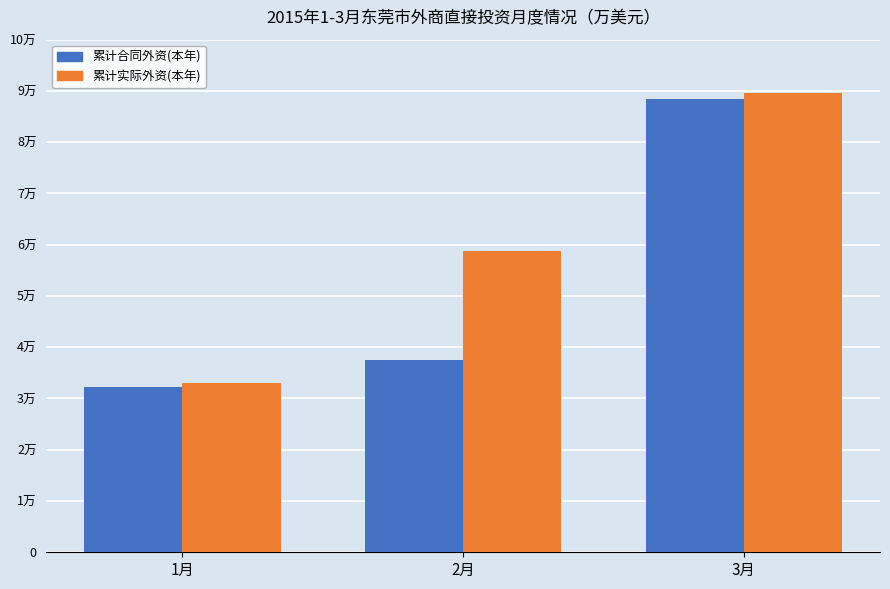

The 累计实际外资(本年) series shows 136836 at 3月. True or false?

False